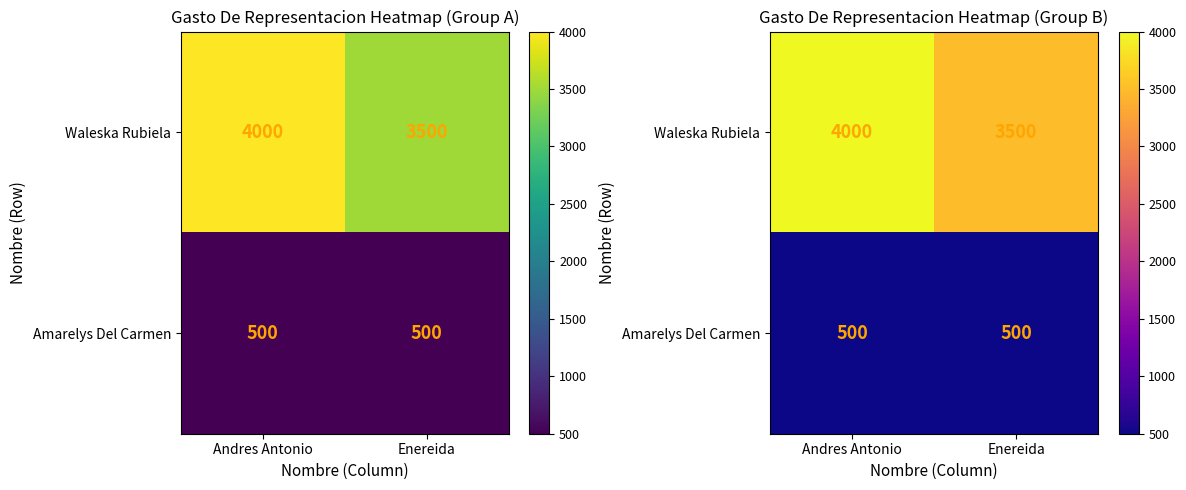

List the labels in order of Waleska Rubiela value, largest first.

Andres Antonio, Enereida